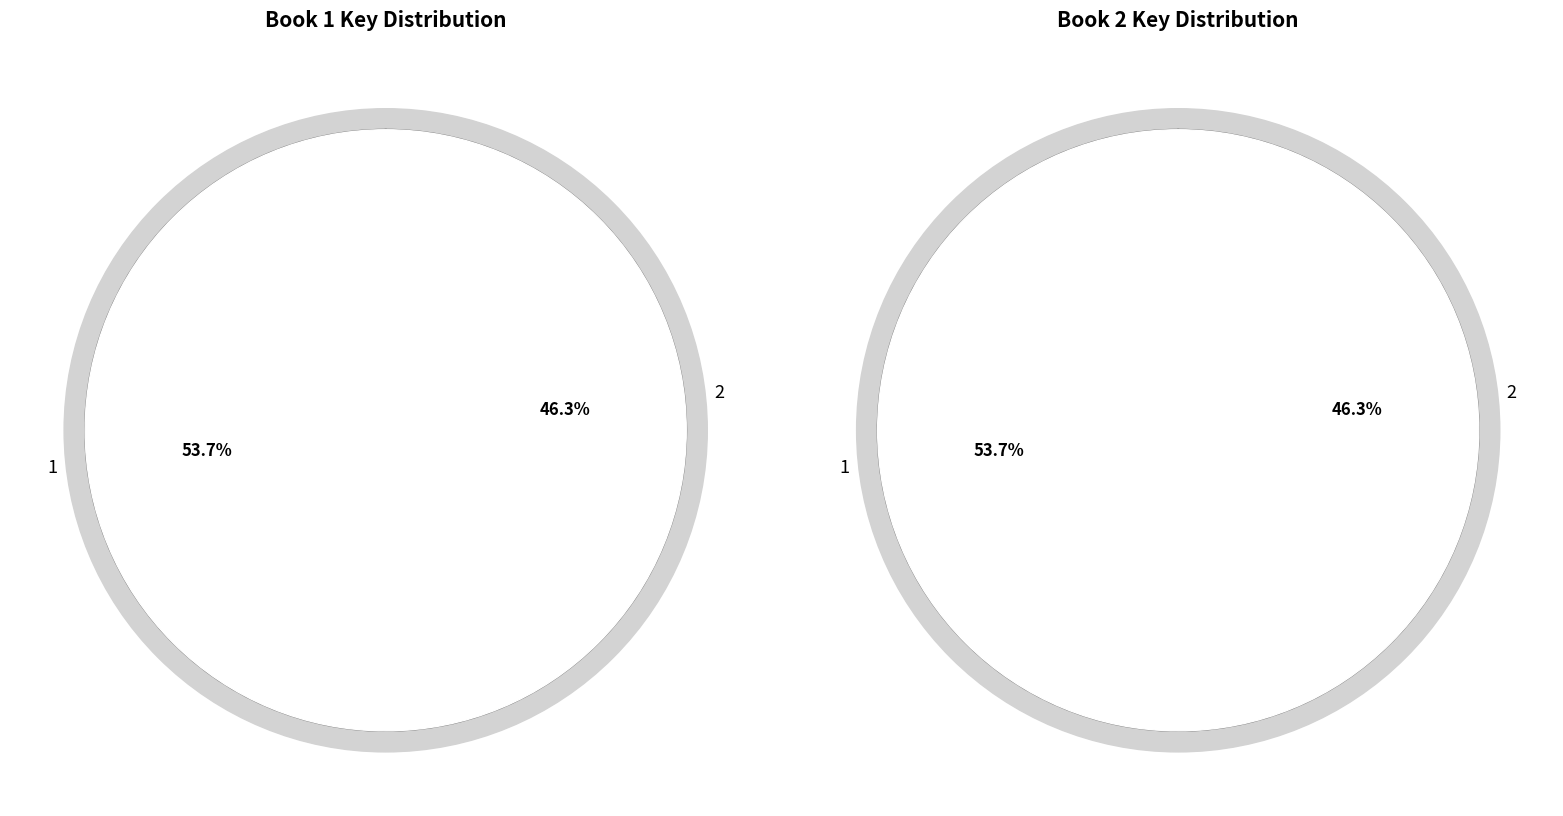

How many slices are in this pie chart?

2